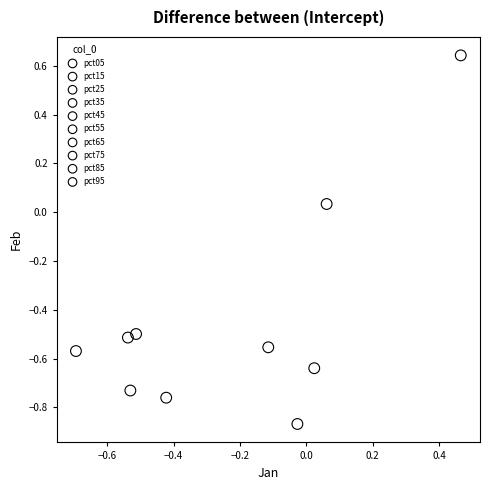

Which series contains the lowest Y value?

pct25